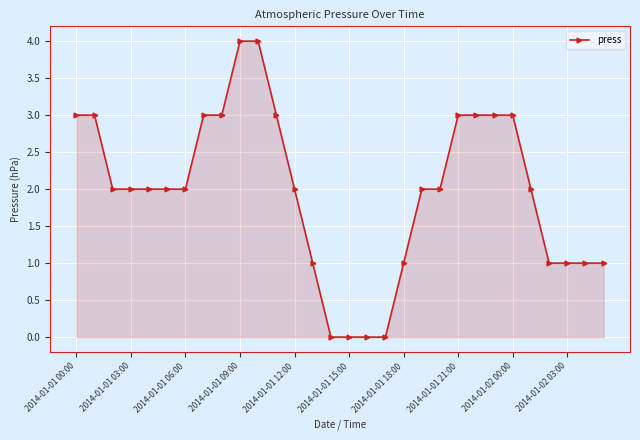

Reading left to right, list all the values displayed in this chart.

3	3	2	2	2	2	2	3	3	4	4	3	2	1	0	0	0	0	1	2	2	3	3	3	3	2	1	1	1	1